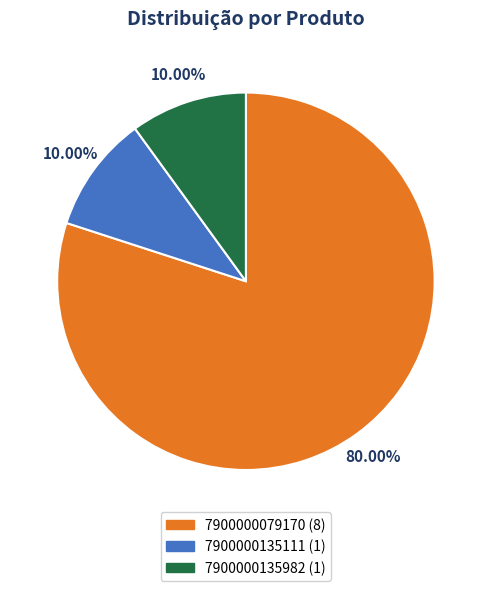

What is the ratio of the value at 7900000135111 to the value at 7900000135982?

1.0